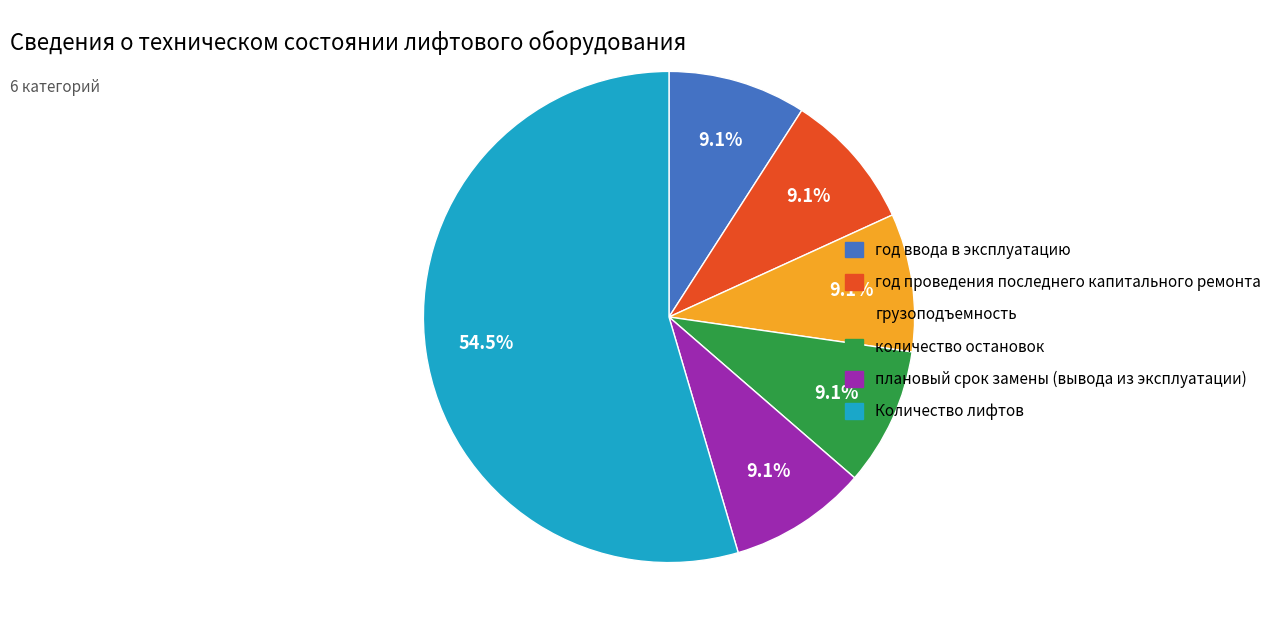

Which slice represents more than half of the pie?

Количество лифтов